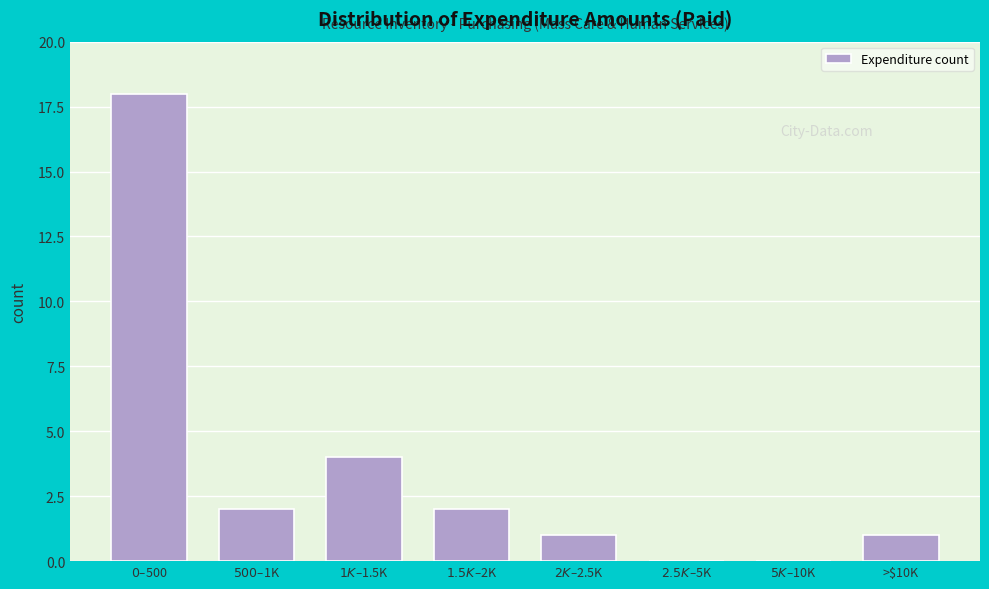

Is it true that the value at >$10K is 0?

False